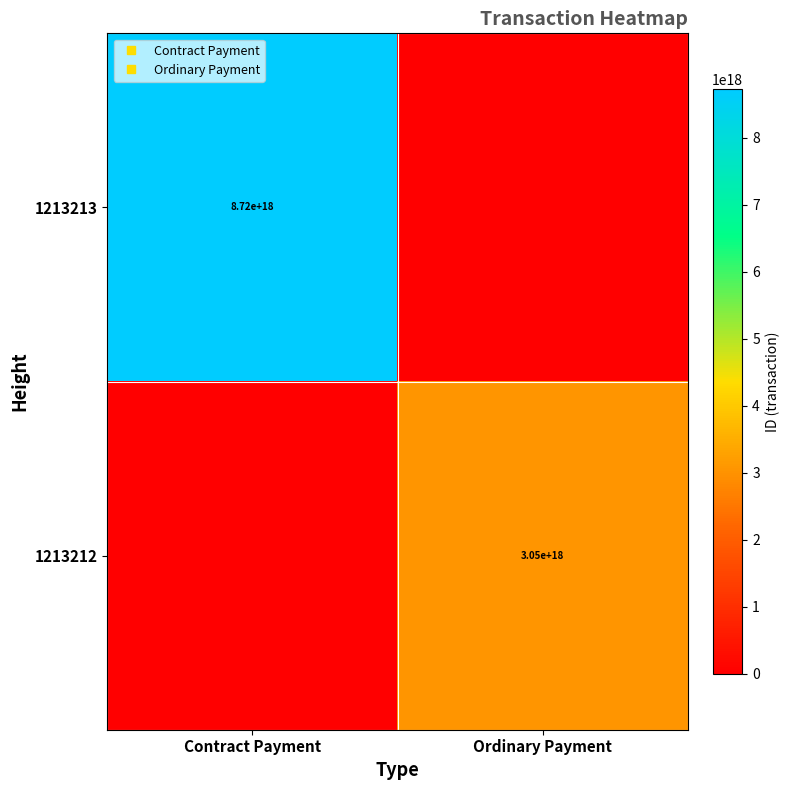

How many 1213213 values are between 0 and 8718627753624337408?

2